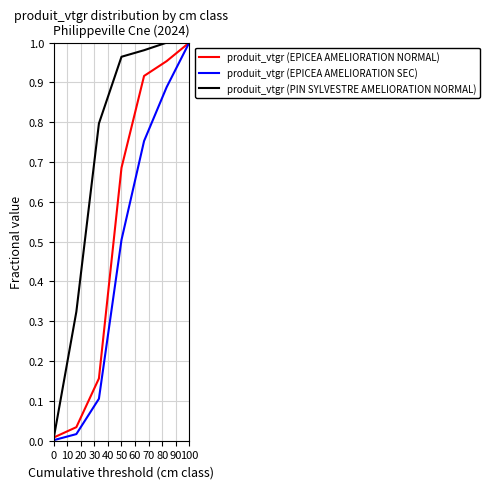

Which series has the largest total across all categories?

produit_vtgr (PIN SYLVESTRE AMELIORATION NORMAL)